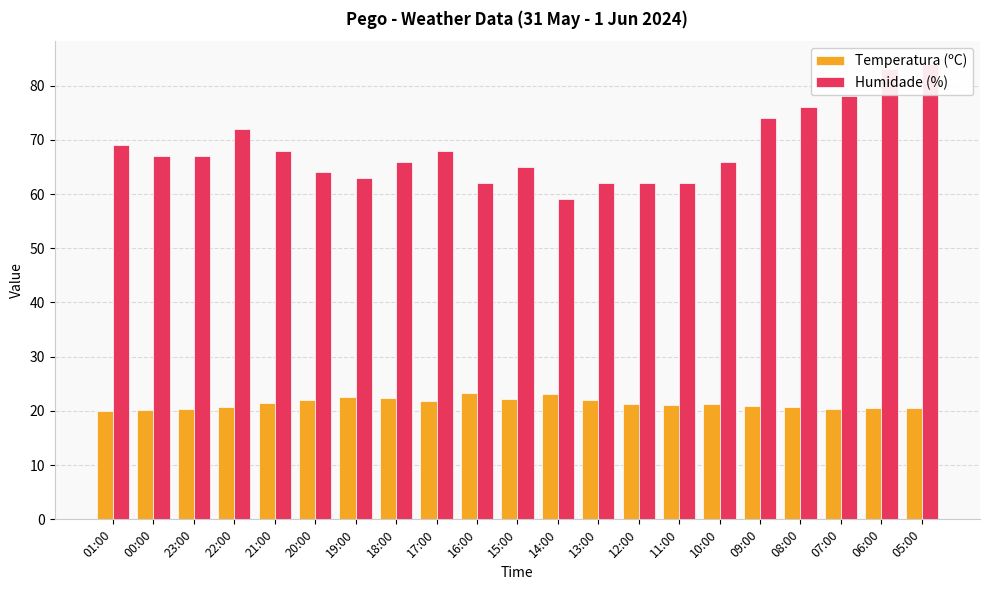

What position from the left is 12:00?

14